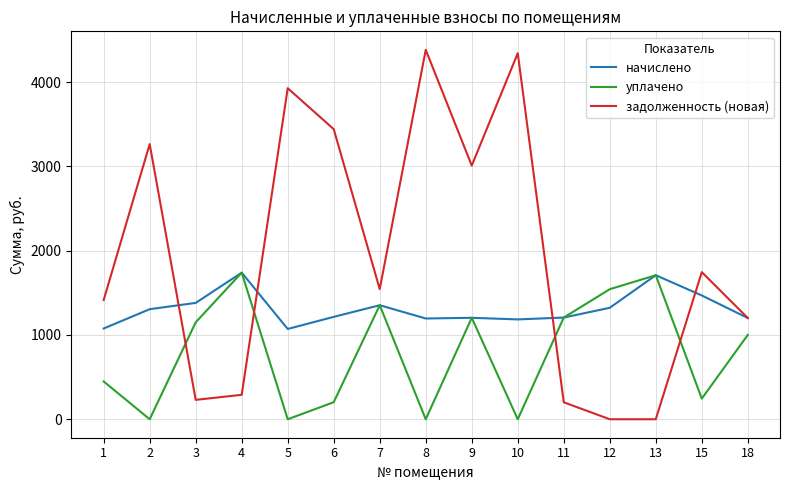

How many times do задолженность (новая) and уплачено cross each other?

4